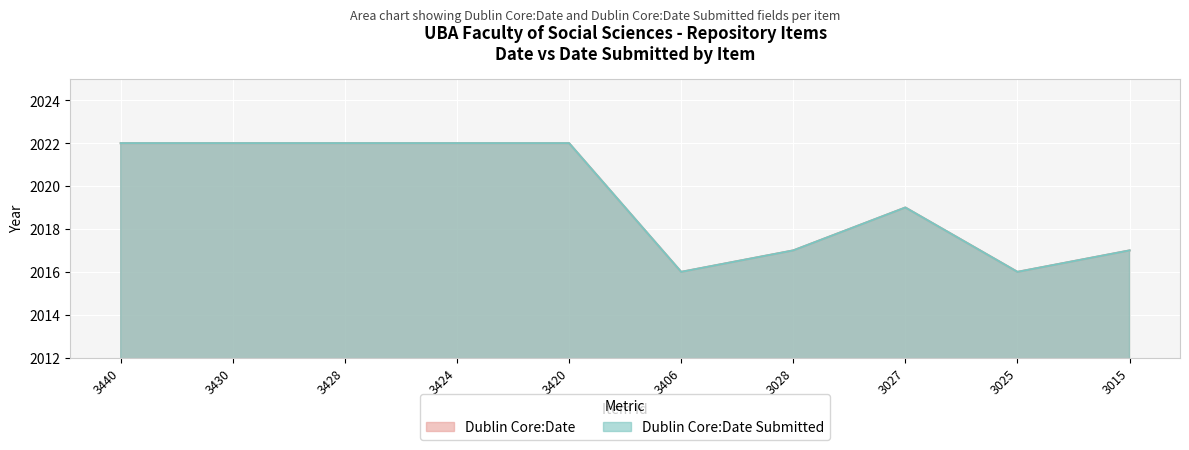

What is the sum of the Dublin Core:Date Submitted values at 3424 and 3406?

4038